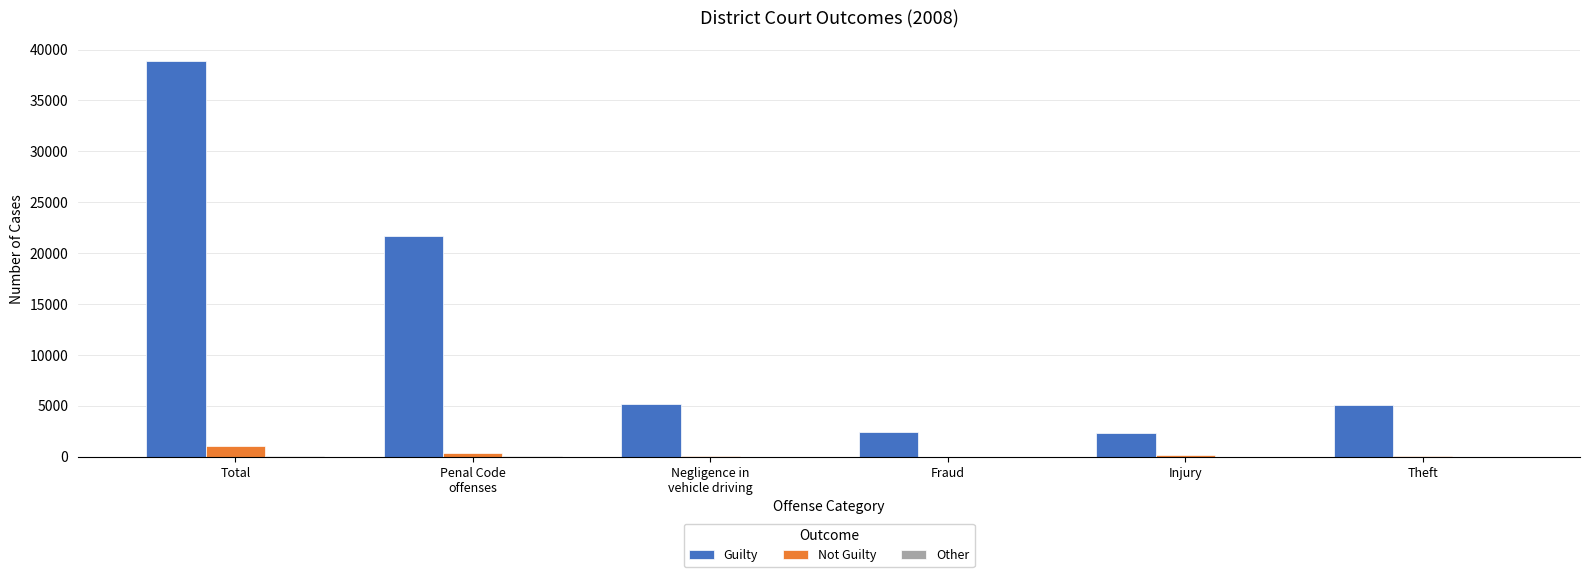

Which series has the largest total across all categories?

Guilty